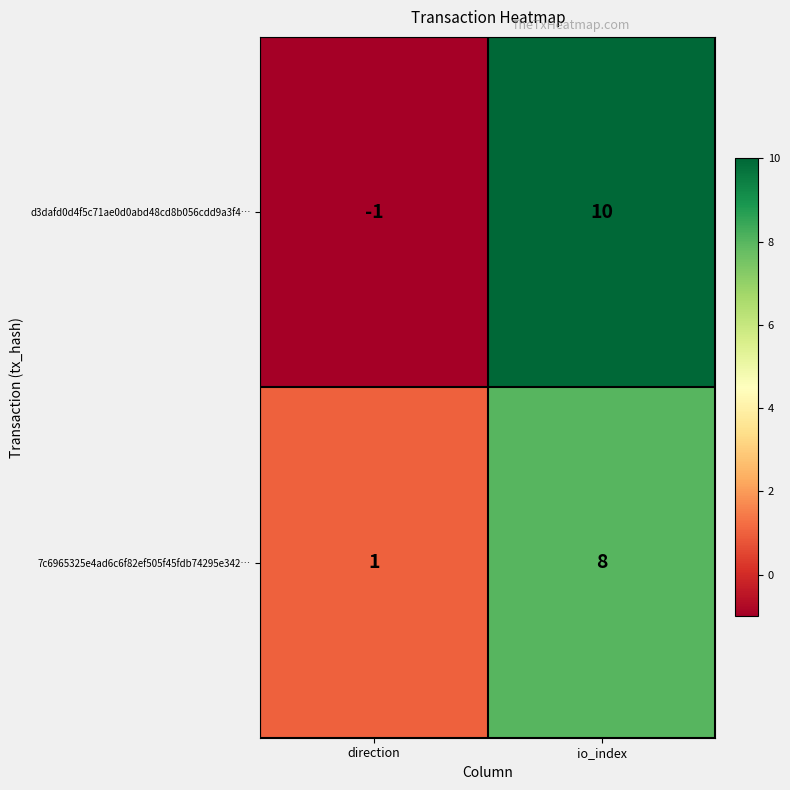

How many categories are shown in the chart?

2